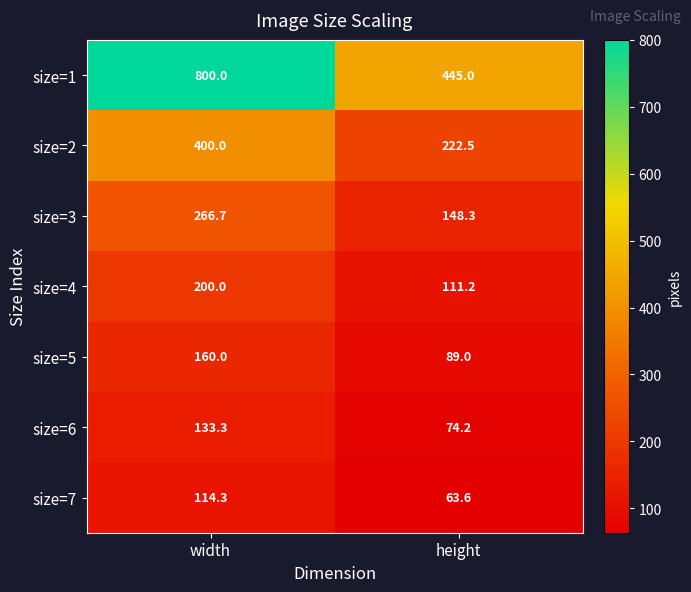

True or false: size=3 has a value of 388.1 at width.

False